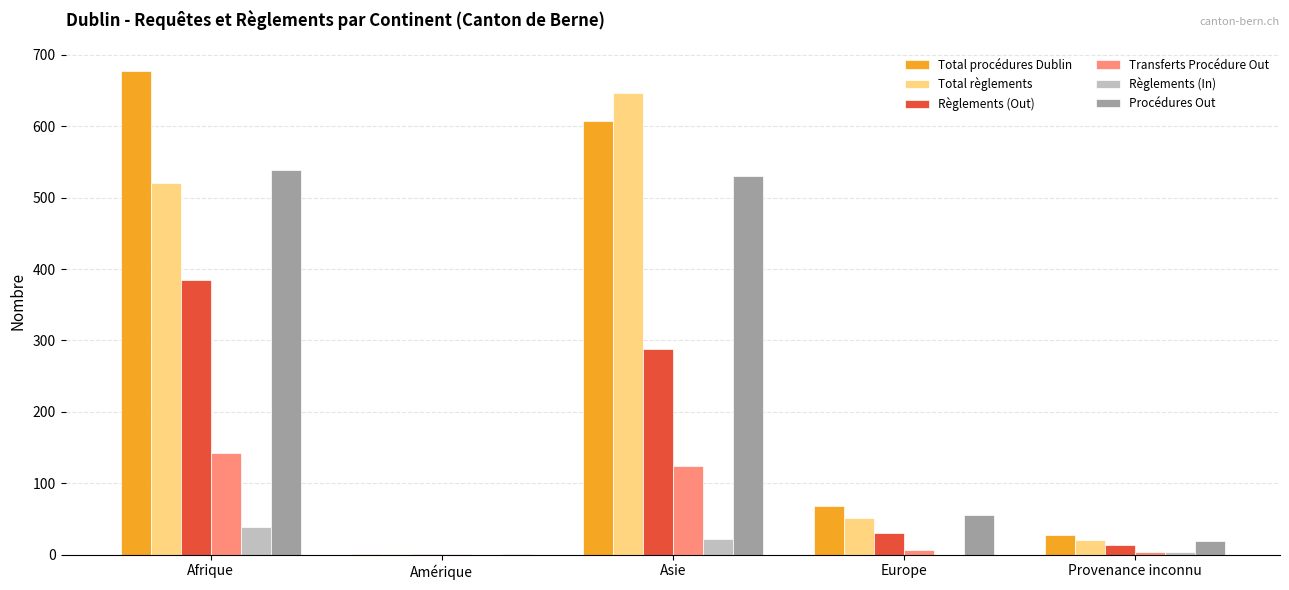

Is it true that Règlements (Out) equals 562 at Afrique?

False